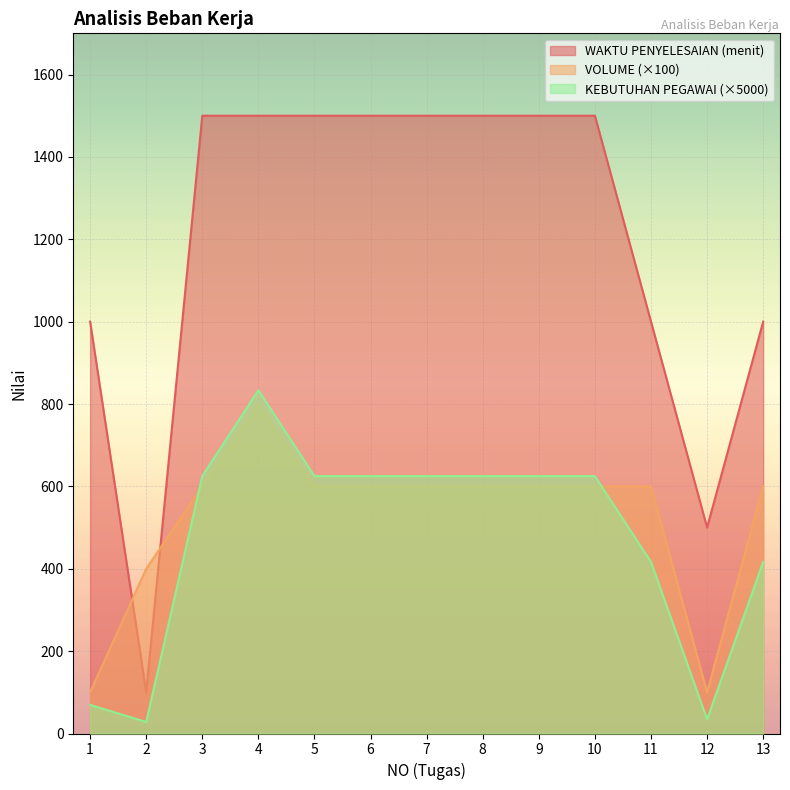

At how many categories does at least one series exceed 409?

12